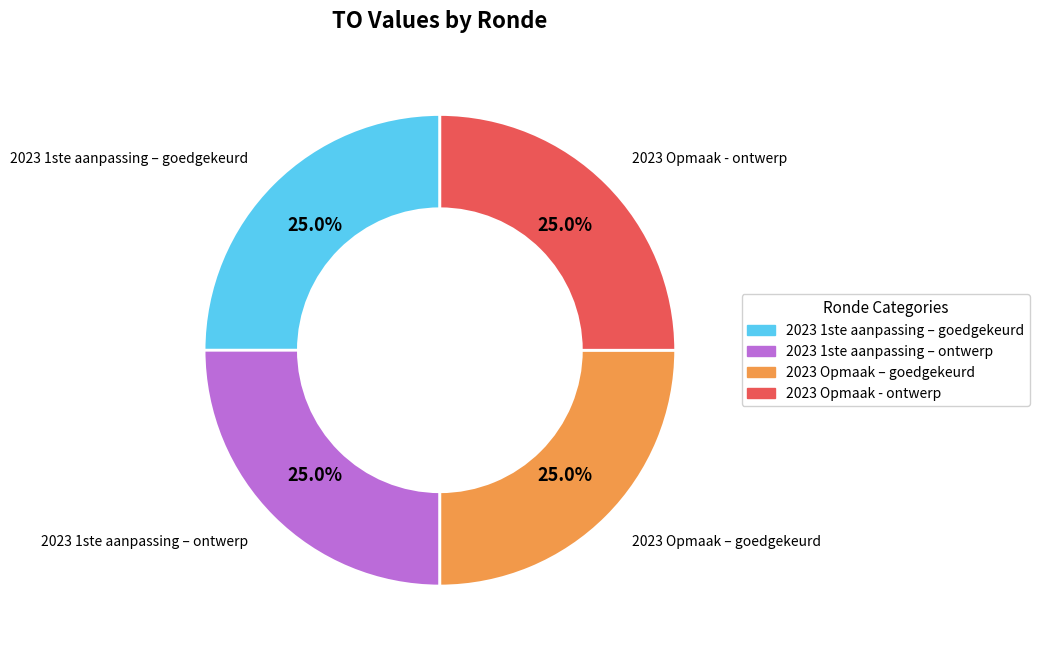

Does any single category account for the majority?

No